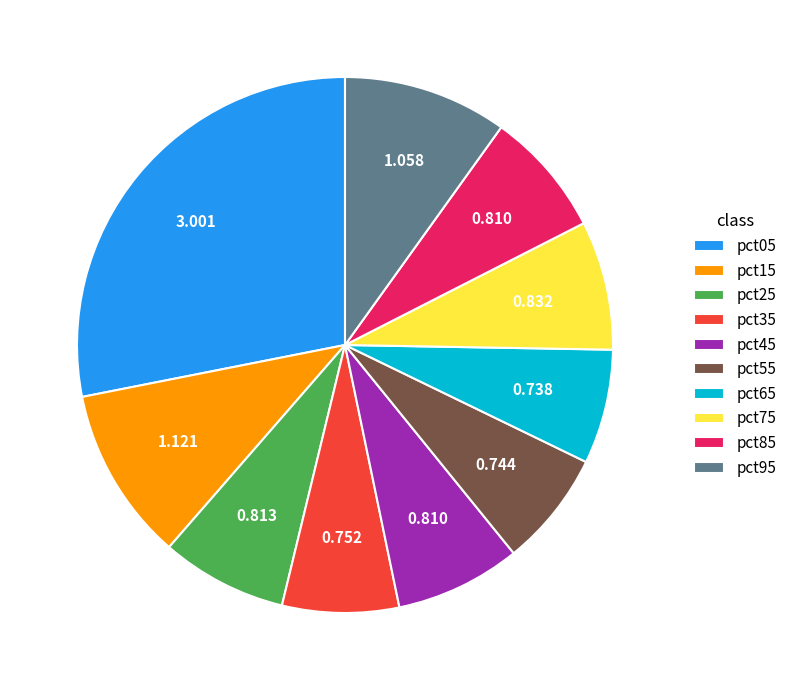

Is pct55 the majority of the pie?

No